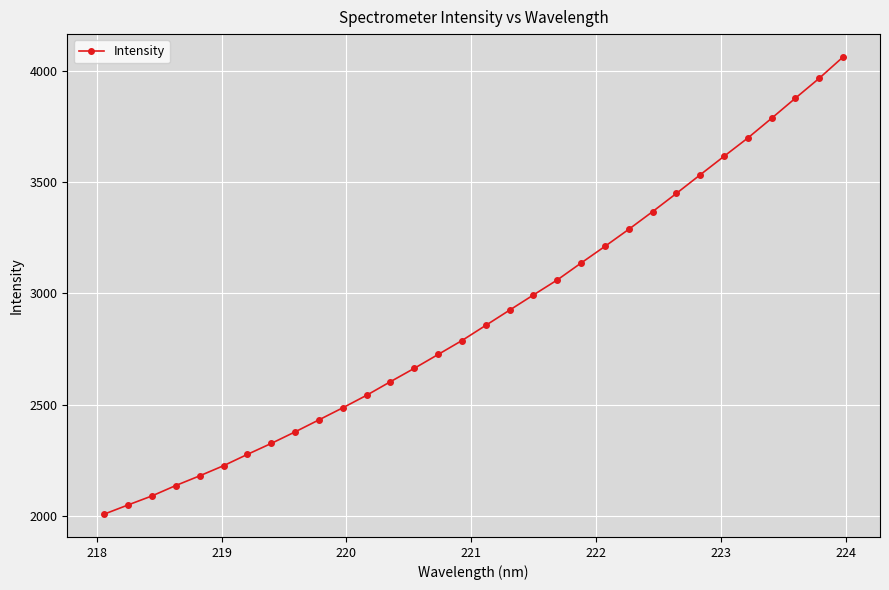

What is the minimum value shown in the chart?

2009.2